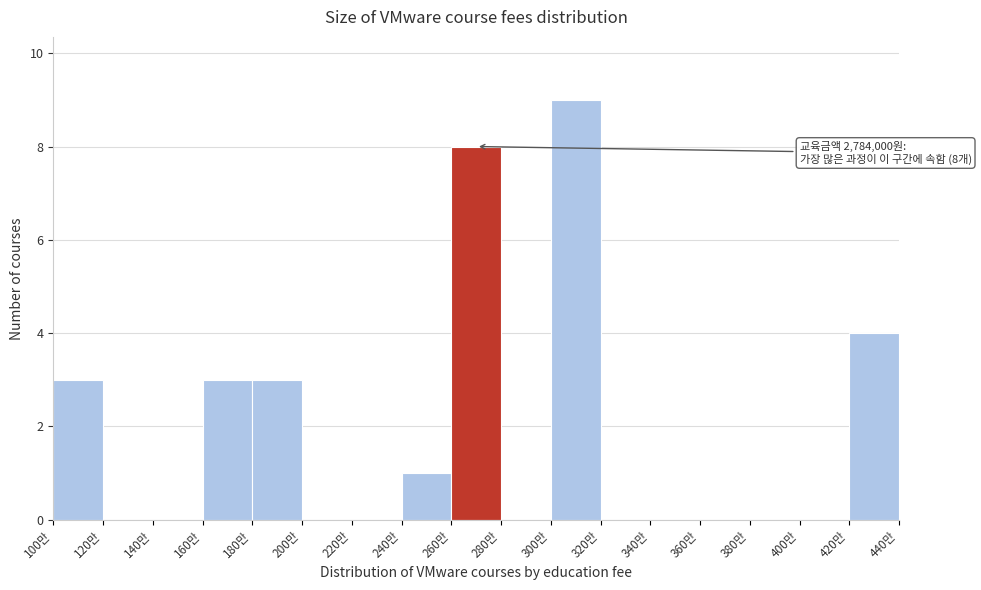

Reading left to right, what are all the values shown in this chart?

100만=3	120만=0	140만=0	160만=3	180만=3	200만=0	220만=0	240만=1	260만=8	280만=0	300만=9	320만=0	340만=0	360만=0	380만=0	400만=0	420만=4